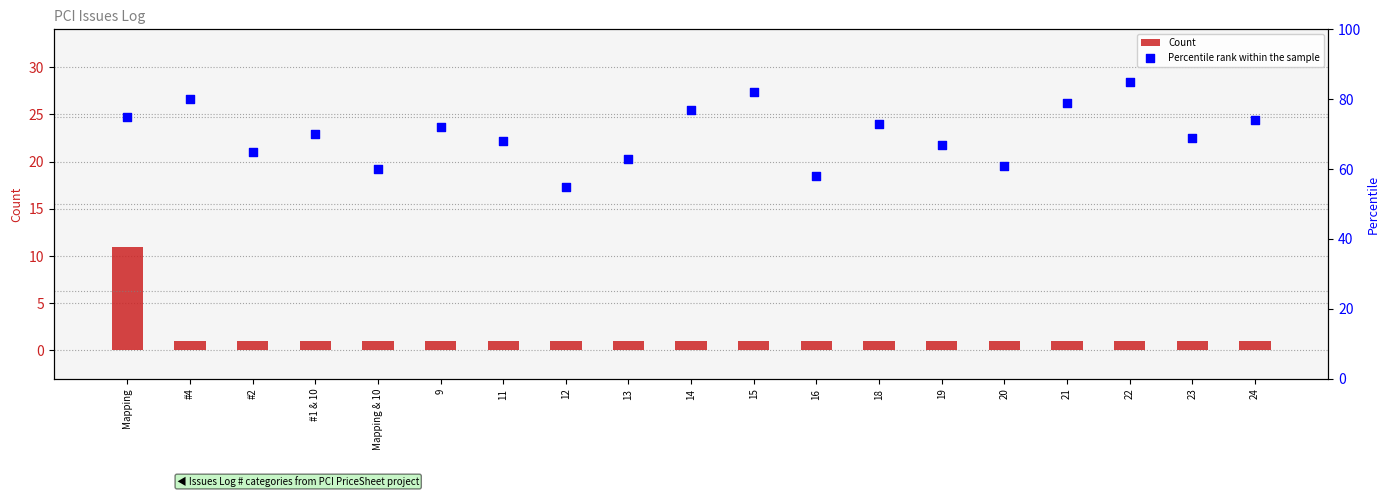

Is the value of Count at 23 greater than the value of Percentile rank within the sample at 9?

No